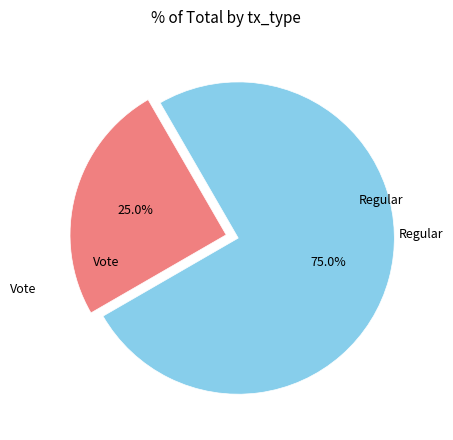

To the nearest percent, what is the average slice percentage?

50%